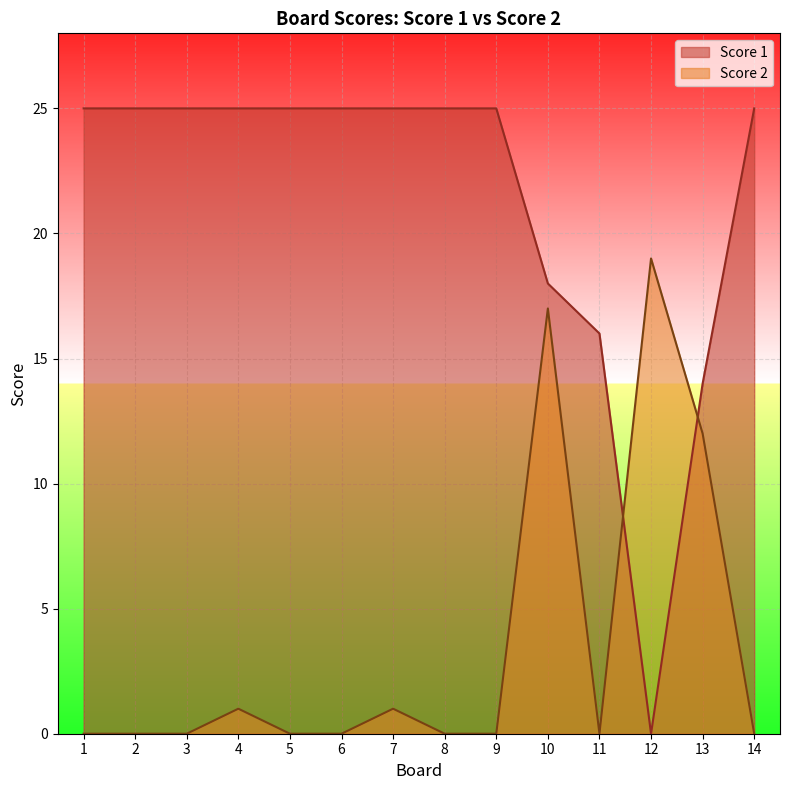

Reading left to right, extract all data points from this chart.

Score 1: 25	25	25	25	25	25	25	25	25	18	16	0	14	25
Score 2: 0	0	0	1	0	0	1	0	0	17	0	19	12	0